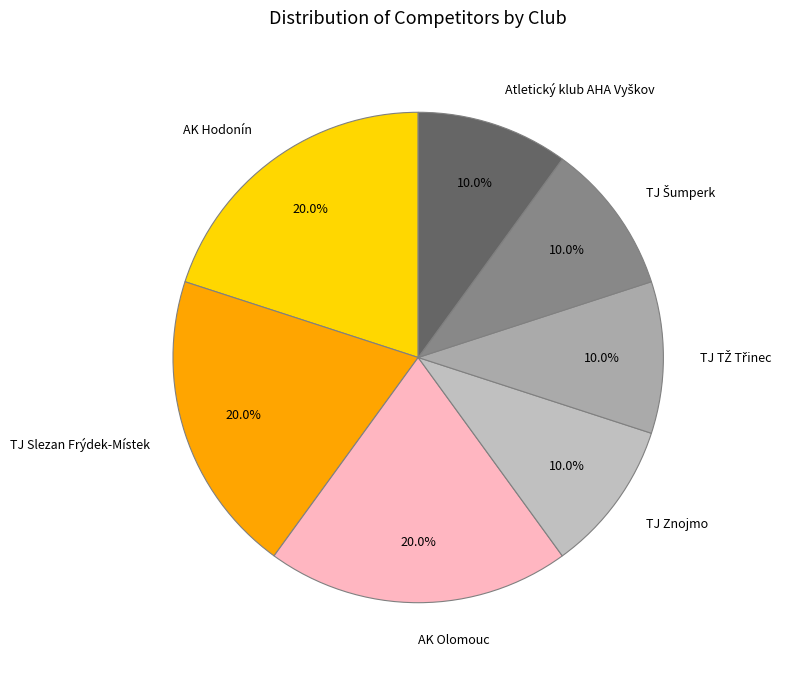

What percentage is NOT represented by AK Hodonín?

80.0%